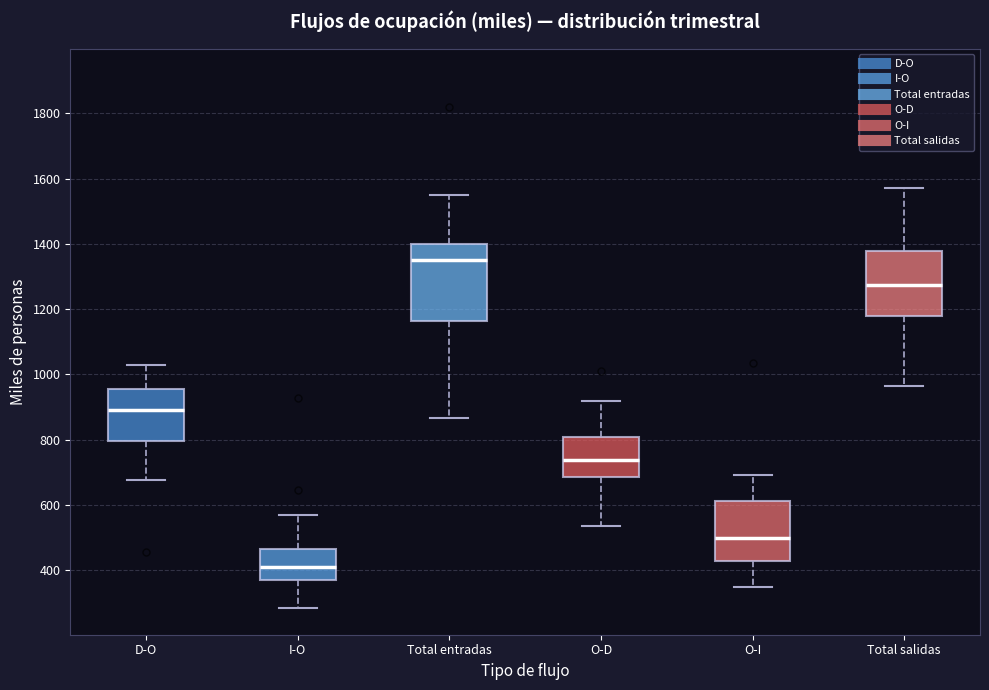

Reading left to right, read every box against the y-axis: the position of its median line, the range the box covers, and the ends of its whiskers. The values are not printed on the chart, so give them approximately, as read against the axis.

D-O: median 900, box 800 to 960, whiskers 680 to 1040
I-O: median 400, box 380 to 460, whiskers 280 to 580
Total entradas: median 1340, box 1160 to 1400, whiskers 860 to 1560
O-D: median 740, box 680 to 800, whiskers 540 to 920
O-I: median 500, box 420 to 620, whiskers 340 to 700
Total salidas: median 1280, box 1180 to 1380, whiskers 960 to 1580